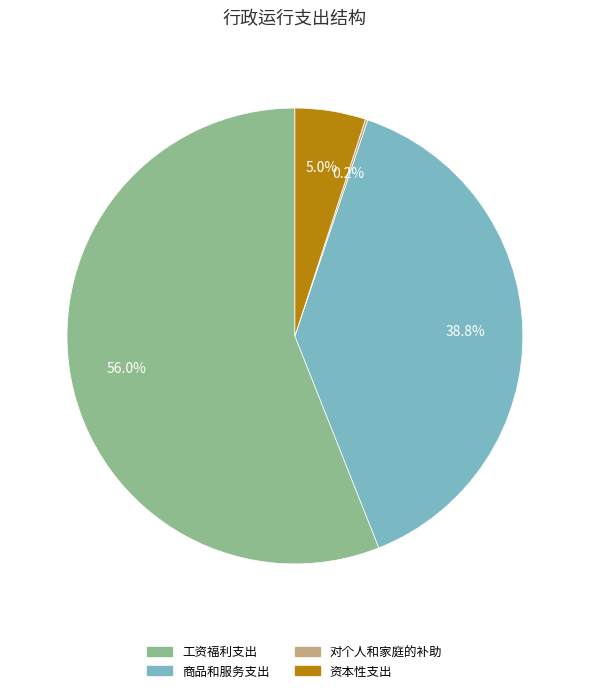

Is there a majority slice in this chart?

Yes